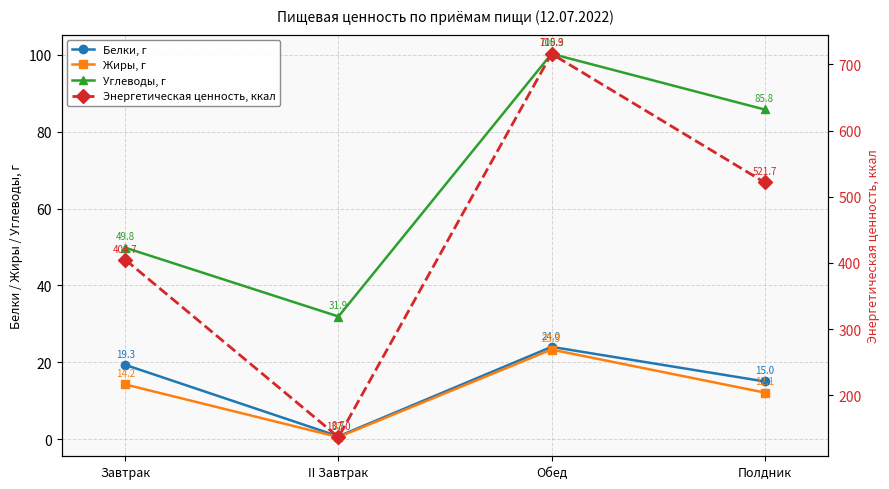

Reading left to right, what are all the values shown in this chart?

Белки, г: Завтрак=19.3	II Завтрак=0.7	Обед=24.0	Полдник=15.0
Жиры, г: Завтрак=14.2	II Завтрак=0.5	Обед=23.3	Полдник=12.1
Углеводы, г: Завтрак=49.8	II Завтрак=31.9	Обед=100.3	Полдник=85.8
Энергетическая ценность, ккал: Завтрак=404.7	II Завтрак=137.0	Обед=715.9	Полдник=521.7